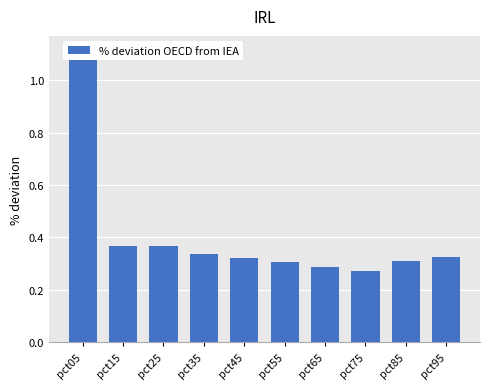

How many values are between 0 and 1?

9